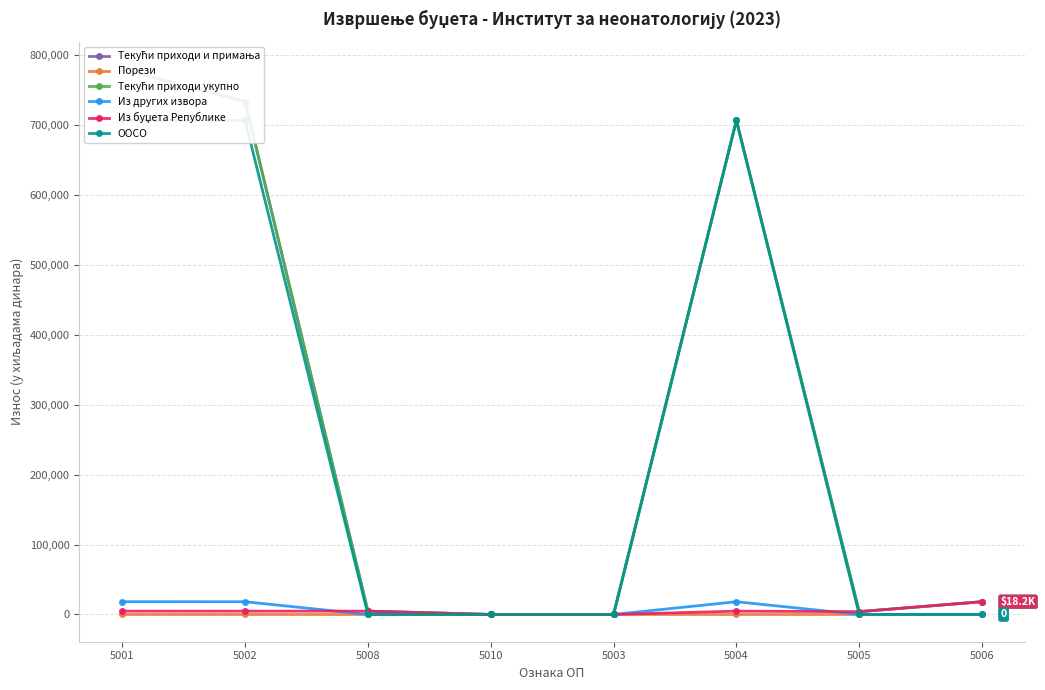

In Текући приходи укупно, how many points are lower than both neighbors (excluding endpoints)?

1